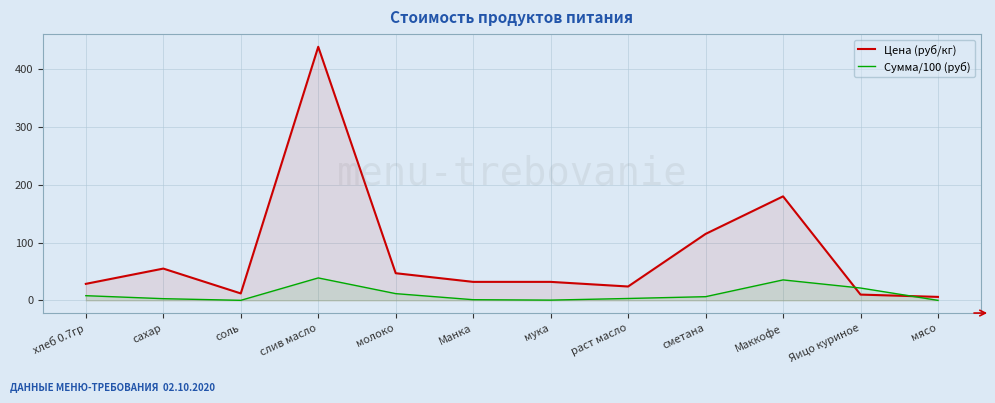

Which category has the highest value in the Цена (руб/кг) series?

слив масло